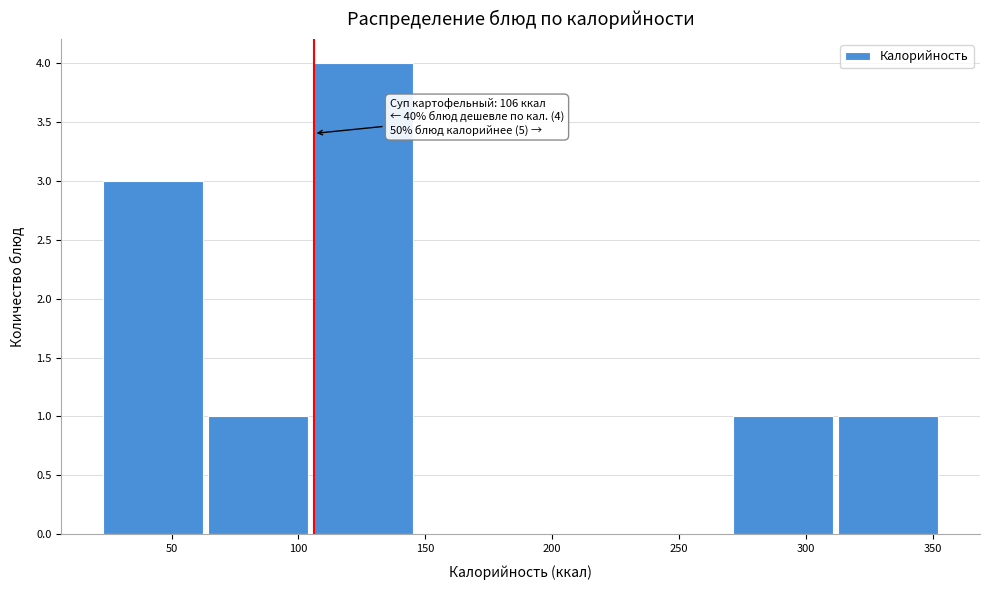

Which range on the x-axis has the tallest bar?

105 to 145